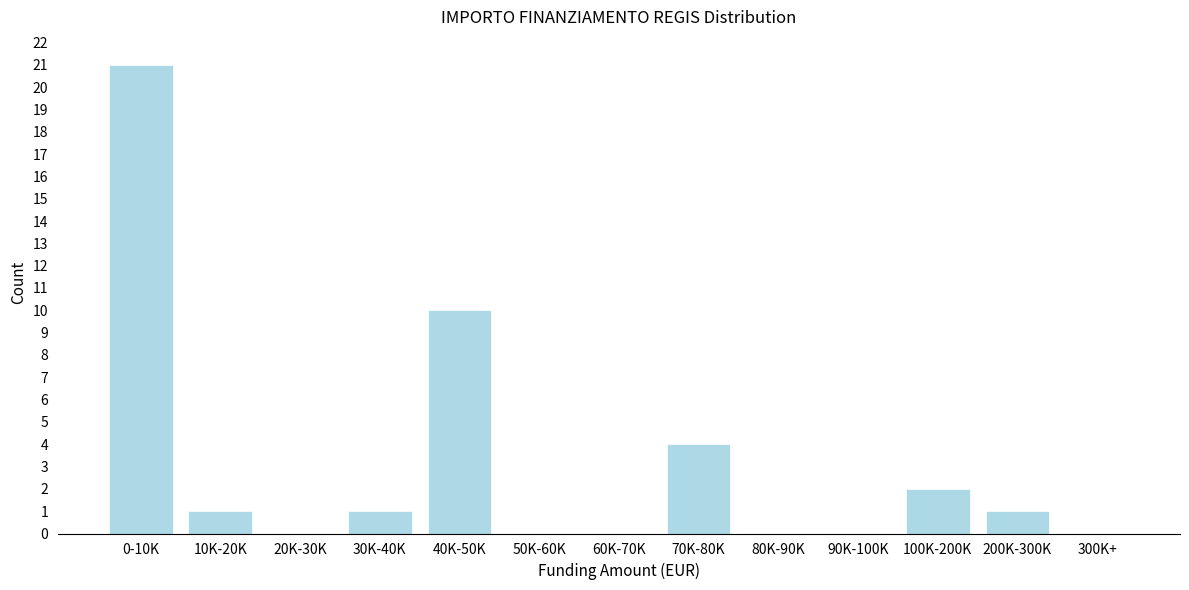

Reading right to left, extract all data points from this chart.

300K+=0	200K-300K=1	100K-200K=2	90K-100K=0	80K-90K=0	70K-80K=4	60K-70K=0	50K-60K=0	40K-50K=10	30K-40K=1	20K-30K=0	10K-20K=1	0-10K=21